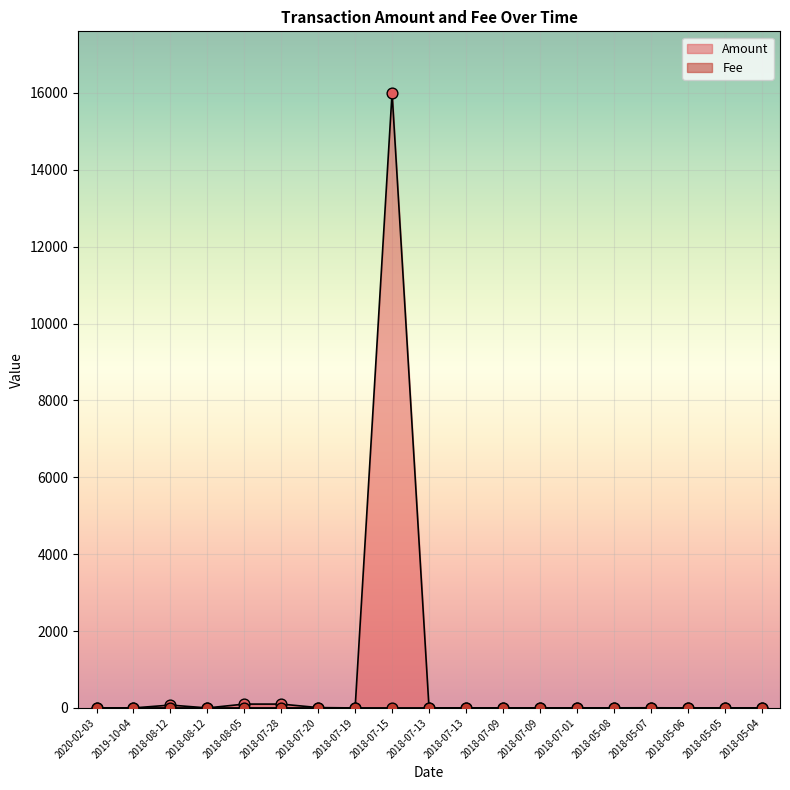

At how many categories does at least one series exceed 4593?

1